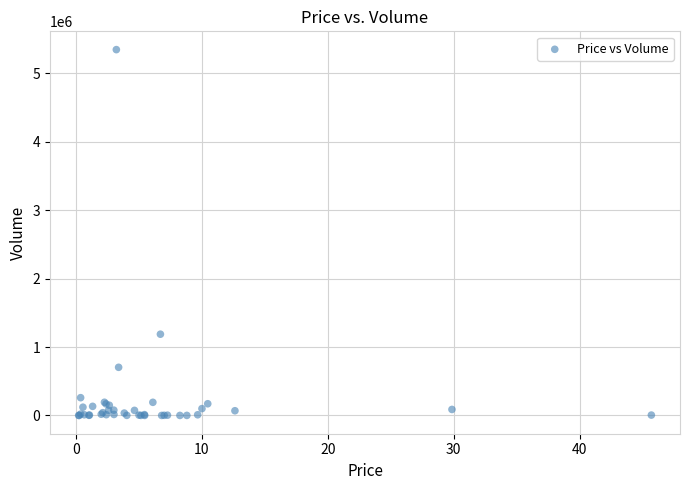

What Y value in the scatter plot is closest to 2673326?

1187319